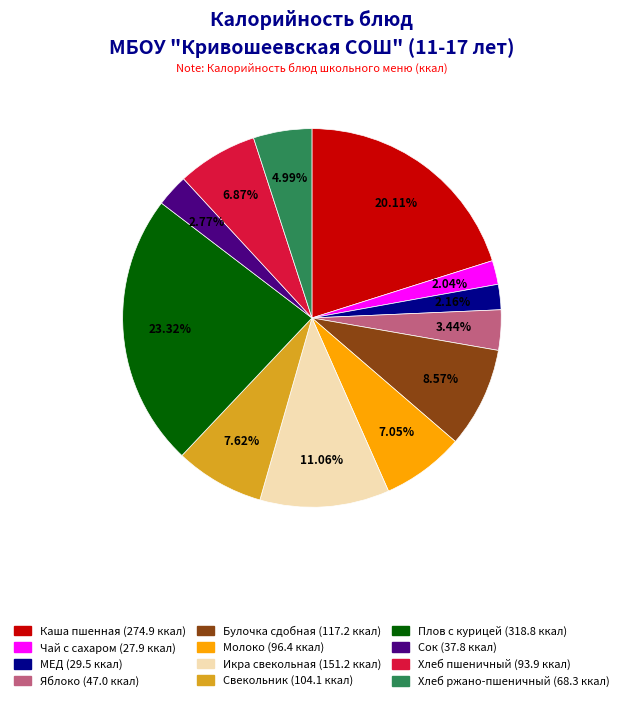

Is the sum of Икра свекольная and МЕД greater than half?

No